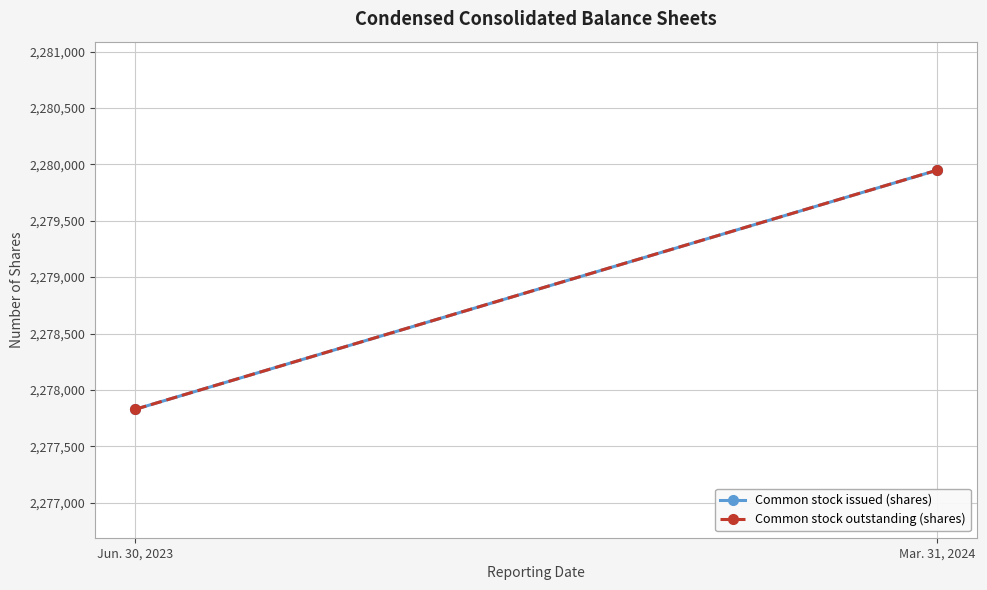

Which has a higher value, Mar. 31, 2024 or Jun. 30, 2023?

Mar. 31, 2024